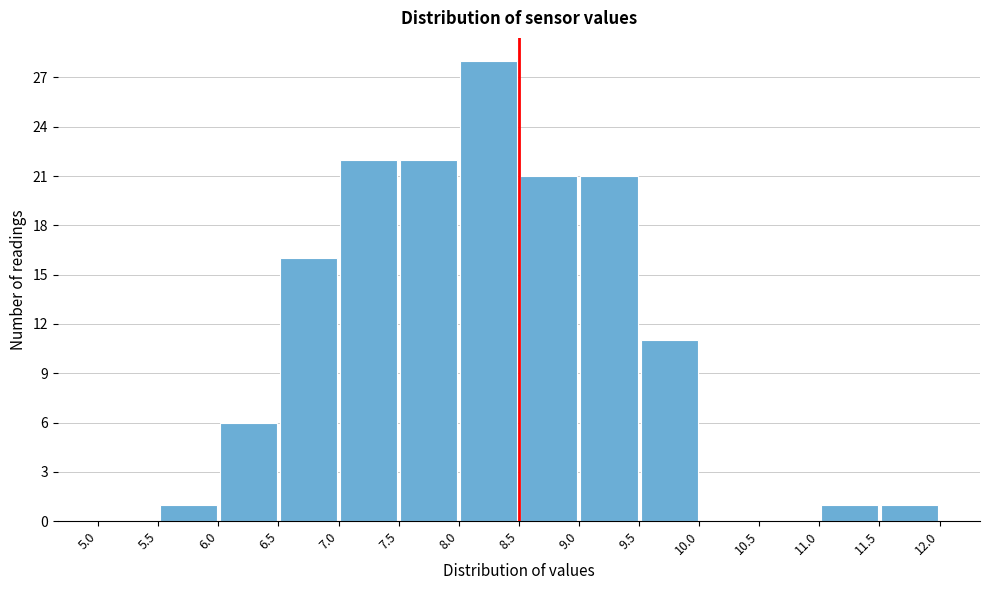

Which range on the x-axis has the tallest bar?

8.0 to 8.5